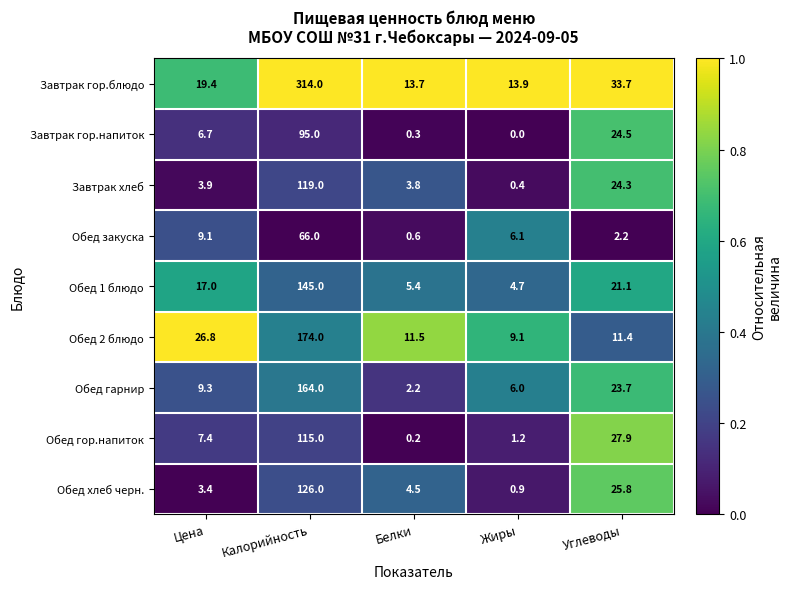

What is the total value across all series at Калорийность?

1318.0